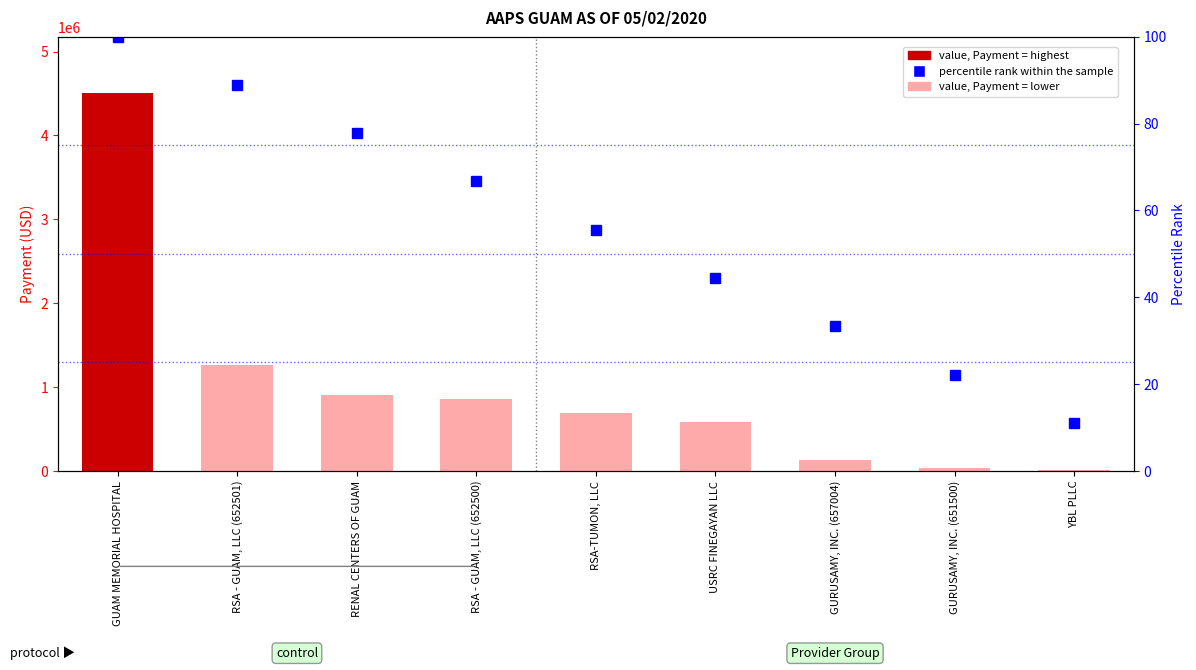

Which series changed the most between RSA - GUAM, LLC (652500) and GURUSAMY, INC. (657004)?

Payment